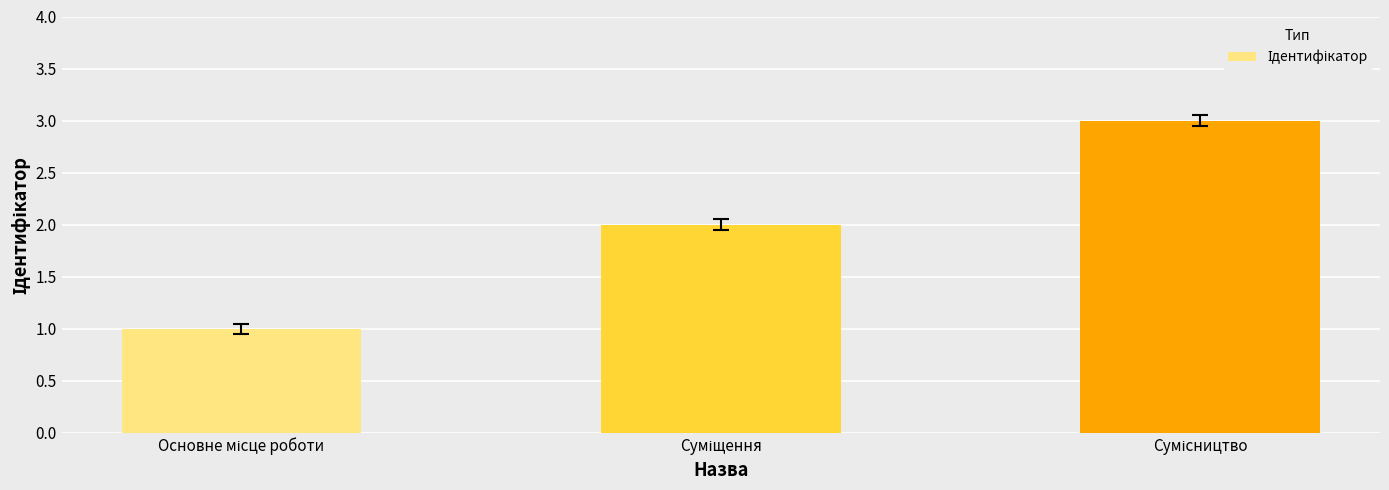

What is the greatest value displayed?

3